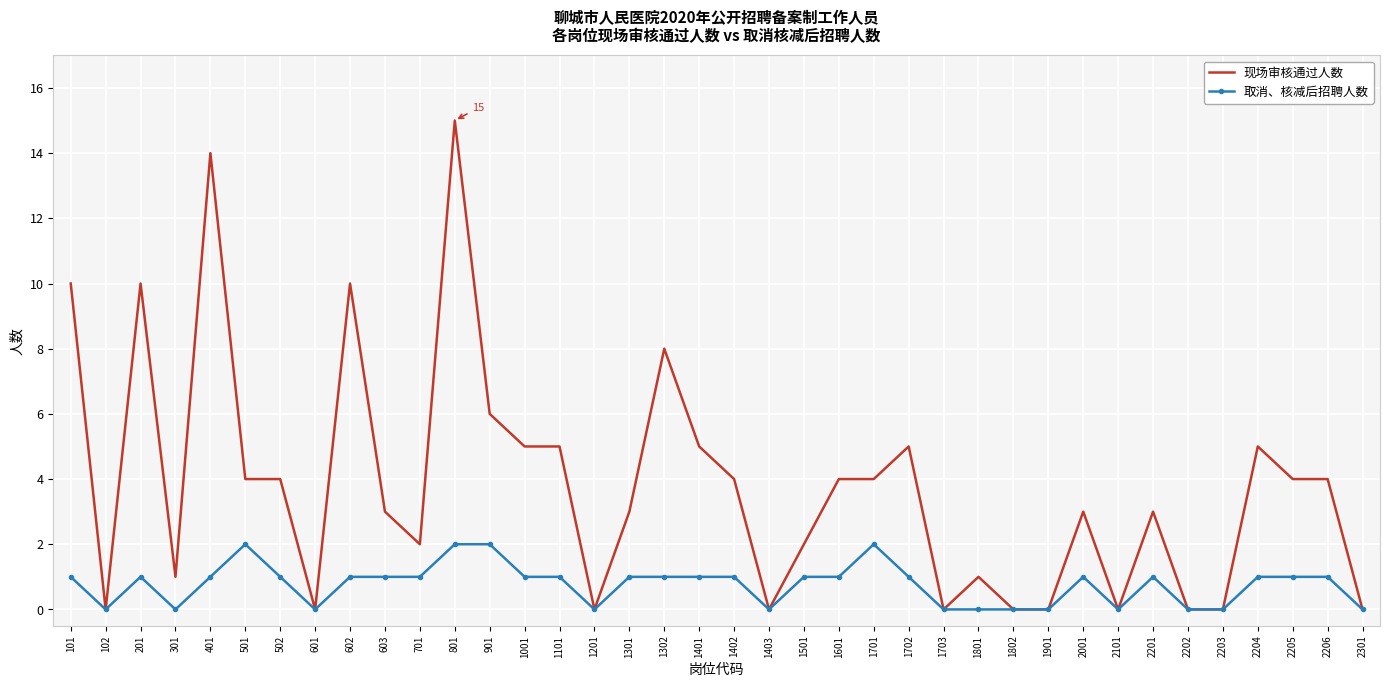

What is the greatest value displayed?

15